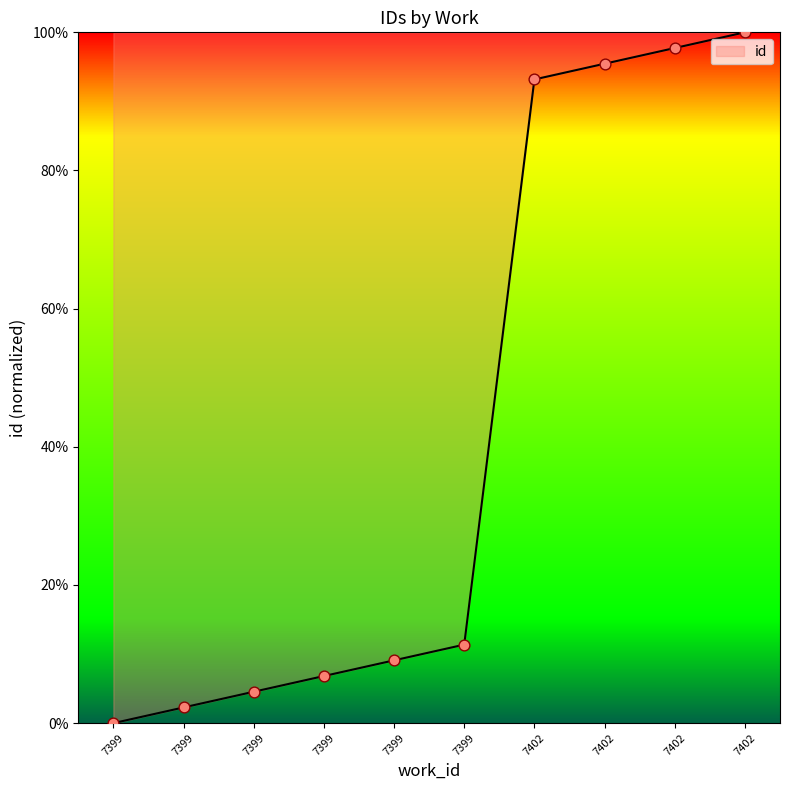

Approximately how many times larger is the value at 7402 compared to 7399?

14.7